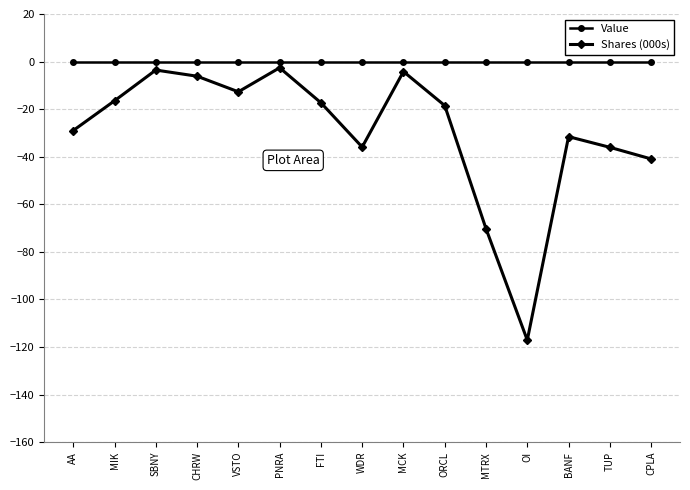

Which series has the largest total across all categories?

Value